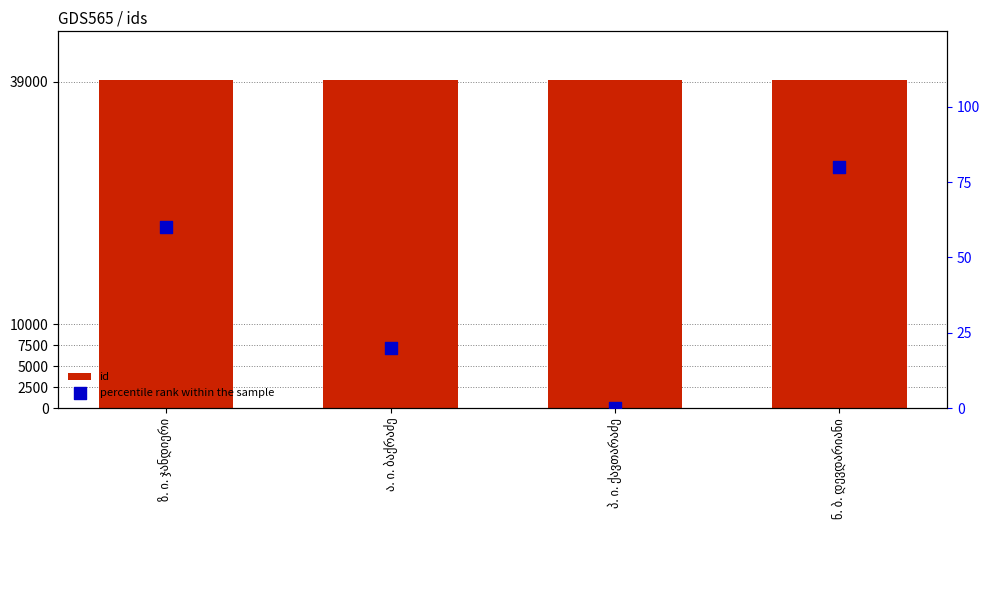

Which series has the largest Y range (max minus min)?

percentile rank within the sample